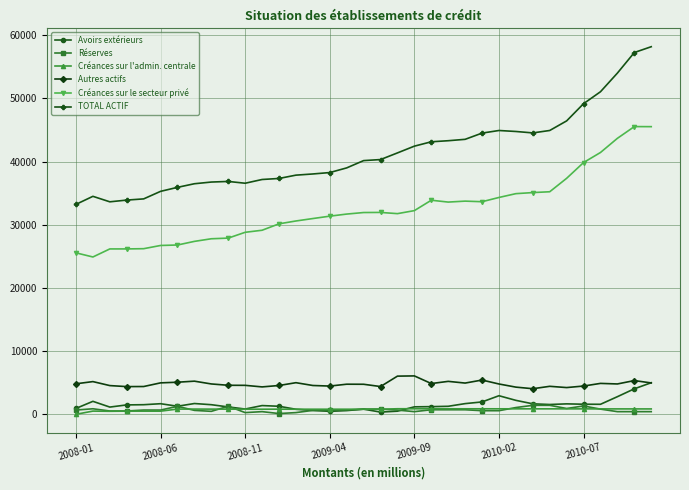

How many lines are shown in the chart?

6